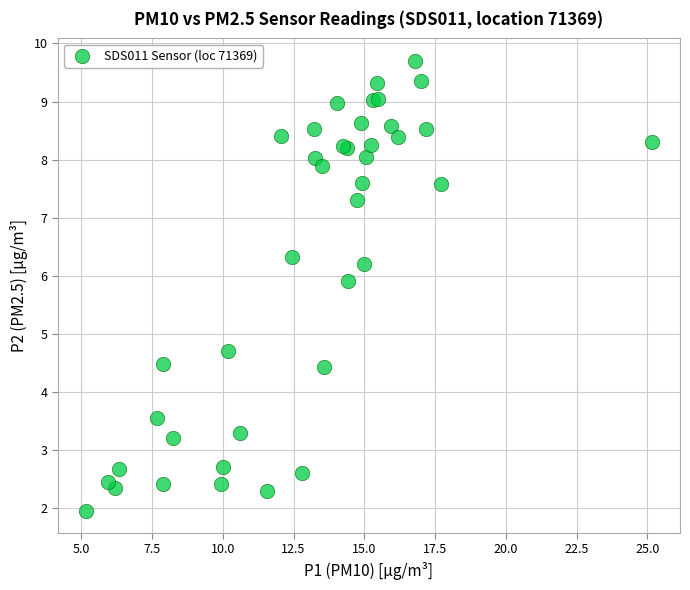

What Y value in the scatter plot is closest to 5?

4.7